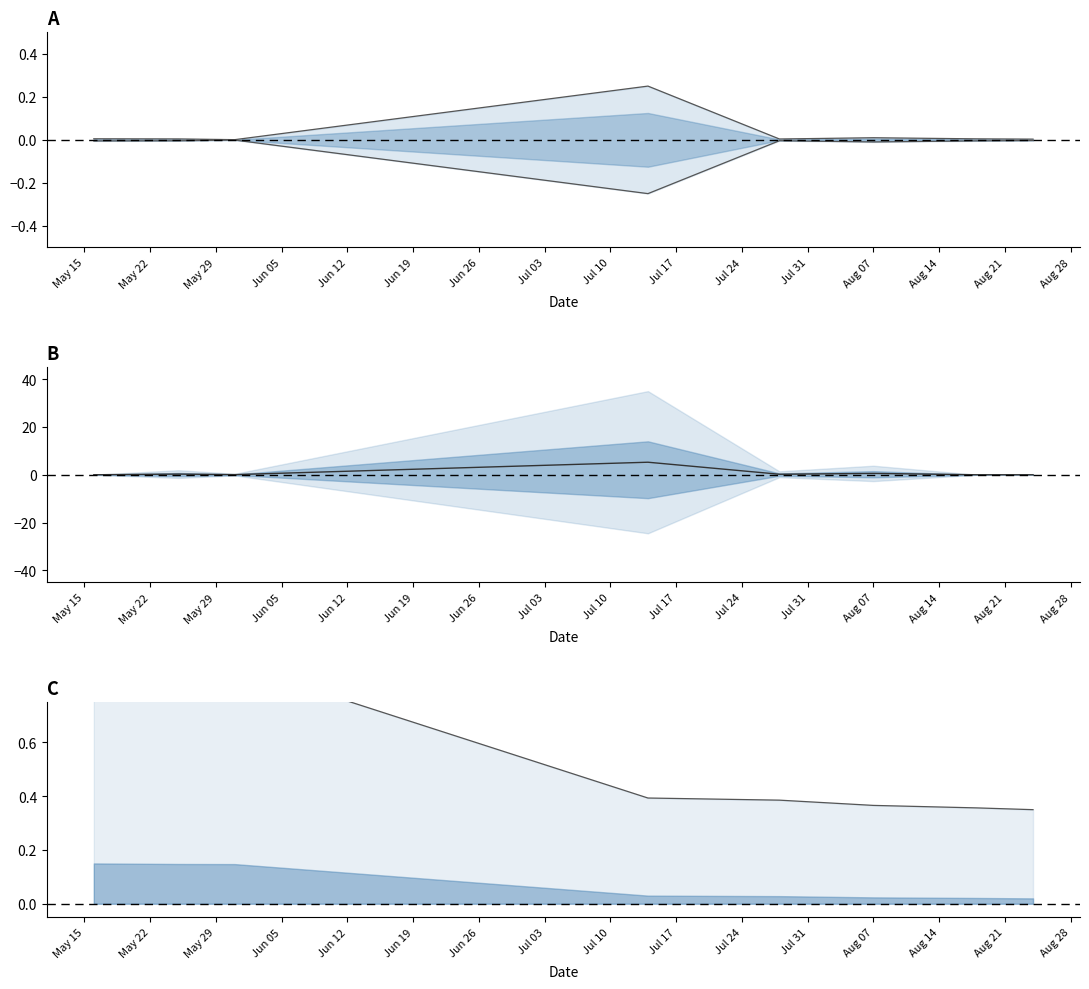

Is it true that mid equals 0.1 at May 29?

False